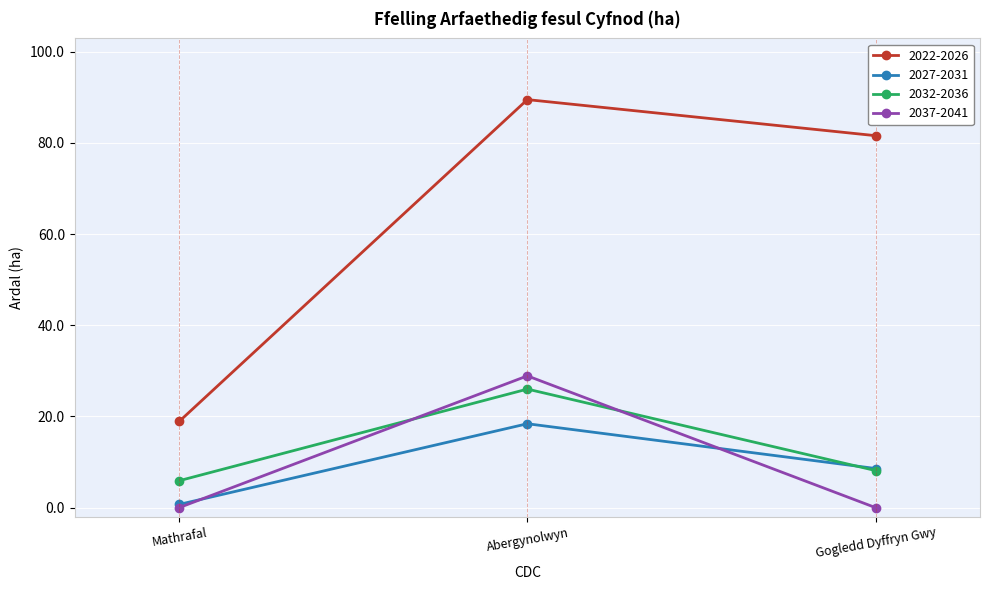

Rank the categories by 2022-2026 value from lowest to highest.

Mathrafal, Gogledd Dyffryn Gwy, Abergynolwyn